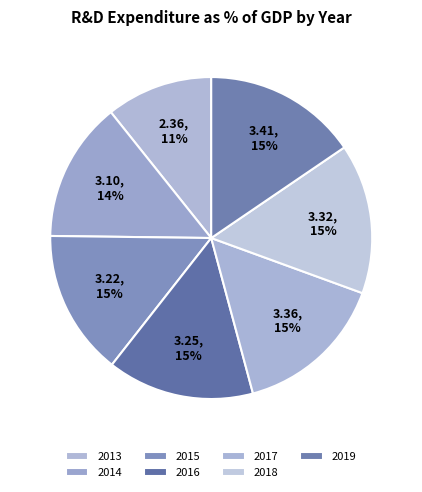

What is the change in value from 2016 to 2019?

+0.2